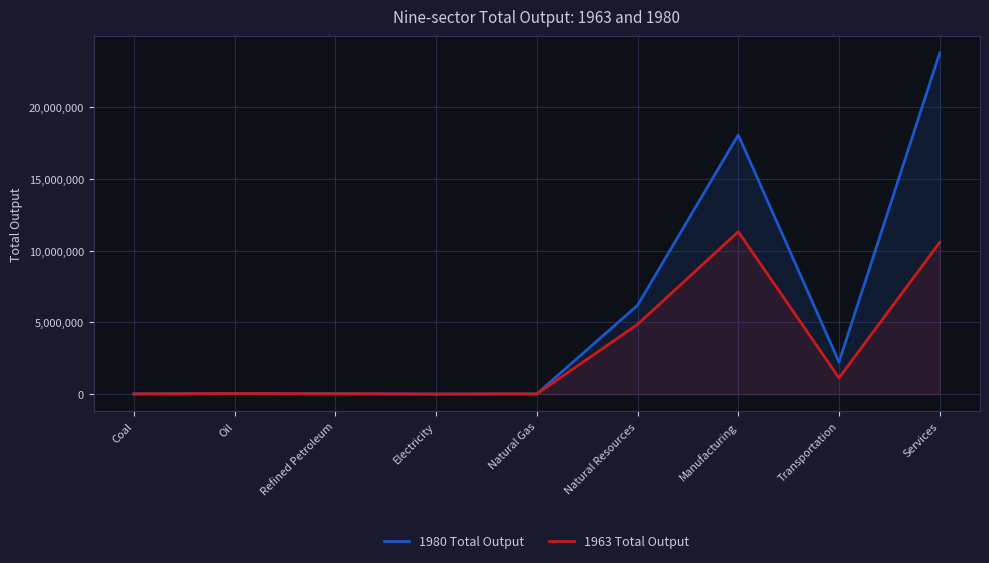

Where is 1980 Total Output nearest to the value 11905775?

Natural Resources